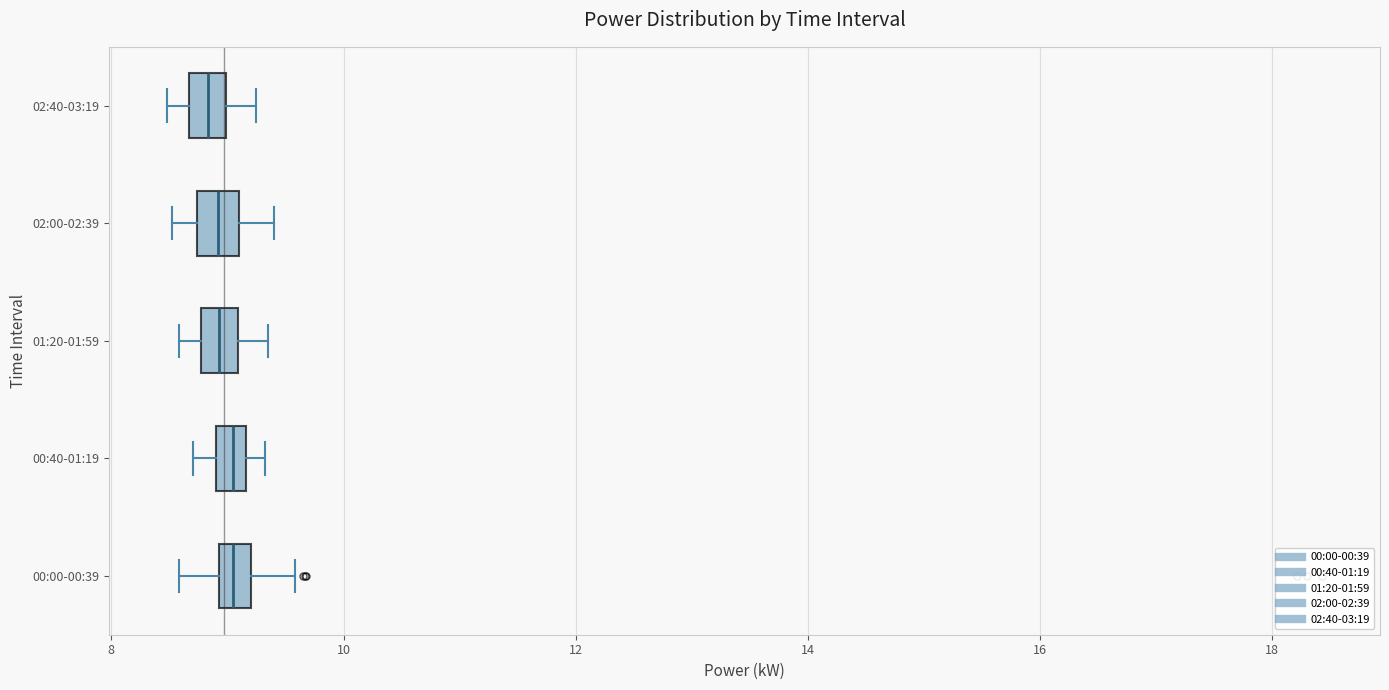

Where does the left whisker of the box for 02:00-02:39 end on the x-axis? The values are not printed on the chart, so give them approximately, as read against the axis.

8.6